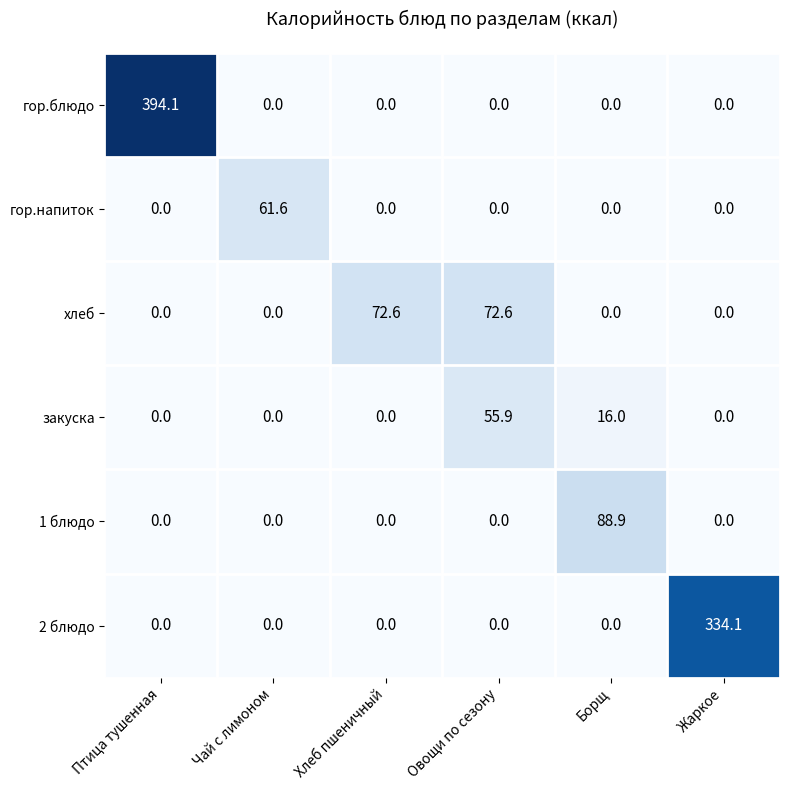

Which series has the largest total across all categories?

гор.блюдо